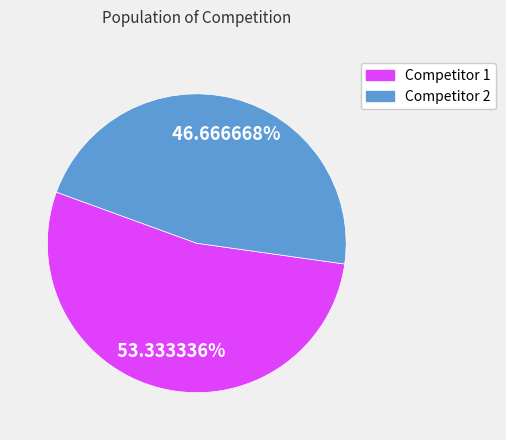

Which slice is the largest?

Competitor 1